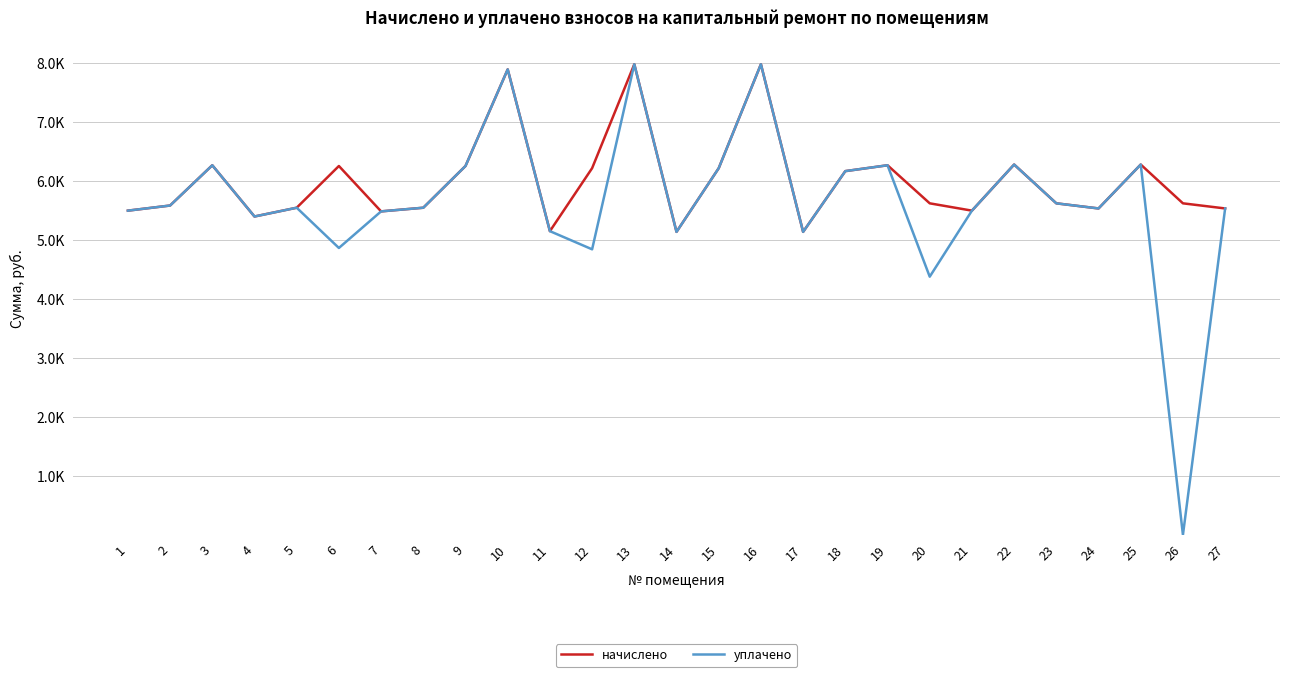

Reading right to left, transcribe all the data shown in this chart.

начислено: 5539.3	5626.3	6284.5	5539.3	5626.3	6284.5	5502.1	5626.3	6272.1	6172.7	5141.9	7986.2	6222.4	5141.9	7986.1	6222.4	5154.2	7899.1	6259.7	5551.6	5489.6	6259.7	5551.8	5402.7	6272.1	5589.0	5502.1
уплачено: 5539.3	0.1	6284.5	5539.3	5626.3	6284.5	5502.1	4381.6	6272.1	6172.7	5141.9	7986.2	6222.4	5141.9	7986.1	4845.8	5154.2	7899.1	6259.7	5551.6	5489.6	4868.6	5551.8	5402.7	6272.1	5589.0	5502.1